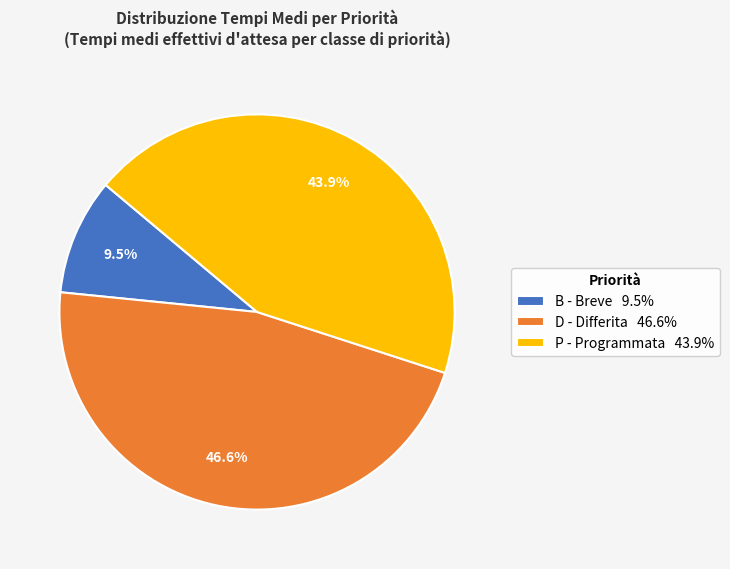

Between B - Breve 9.5% and P - Programmata 43.9%, which is larger?

P - Programmata 43.9%